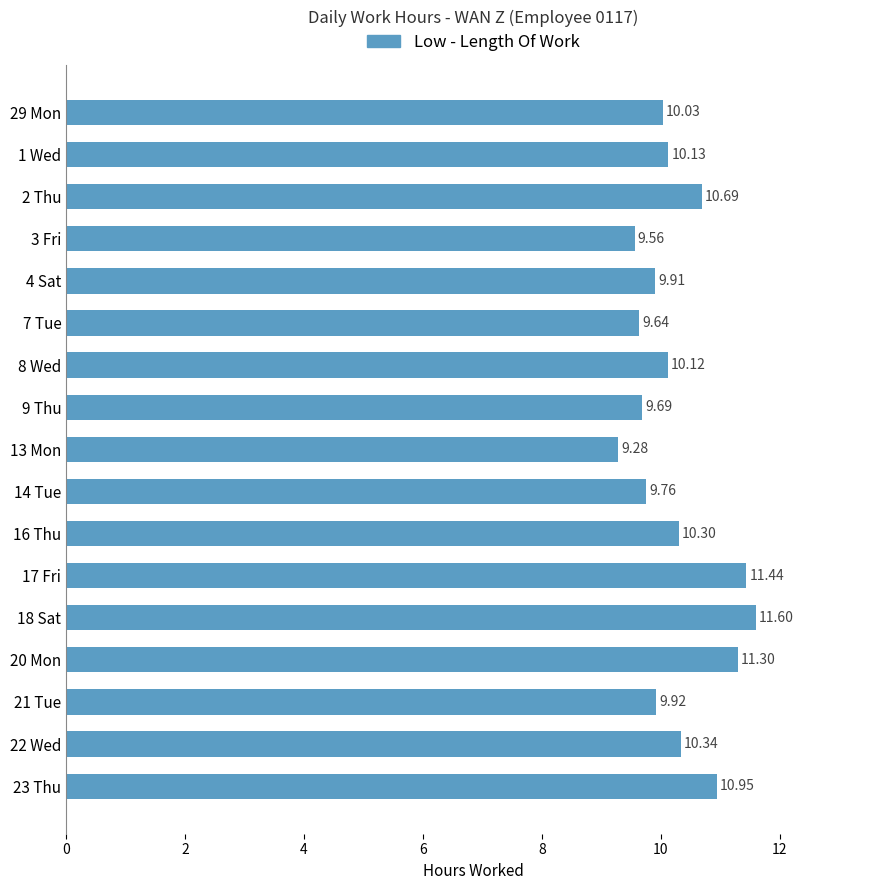

What is the average value?

10.3